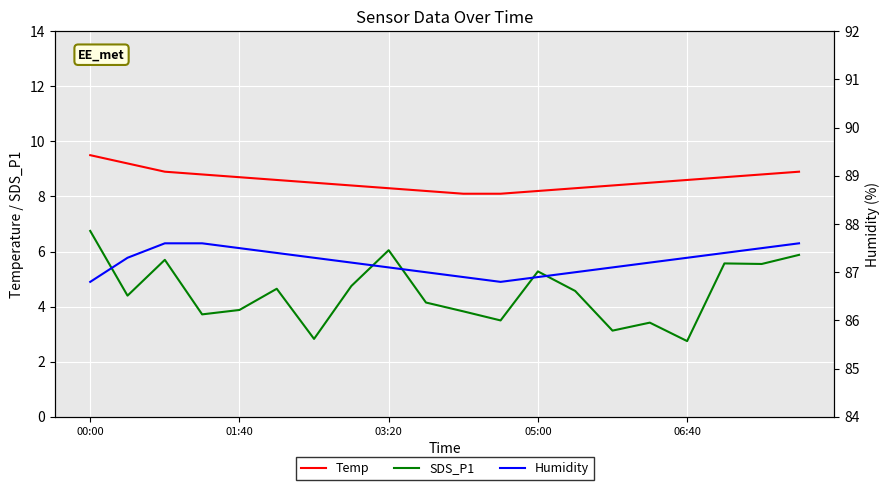

The Temp series shows 9.5 at 00:00. True or false?

True